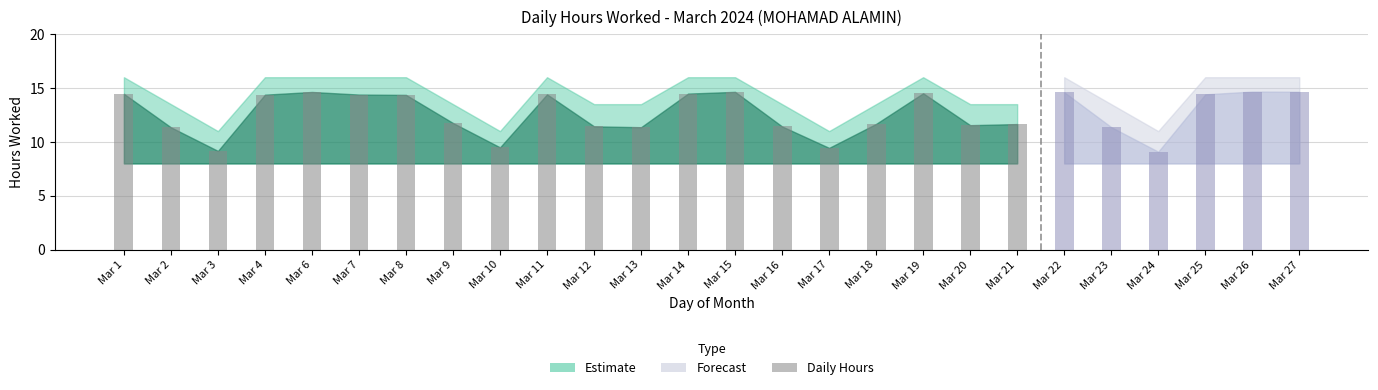

Does the chart contain any negative values?

No